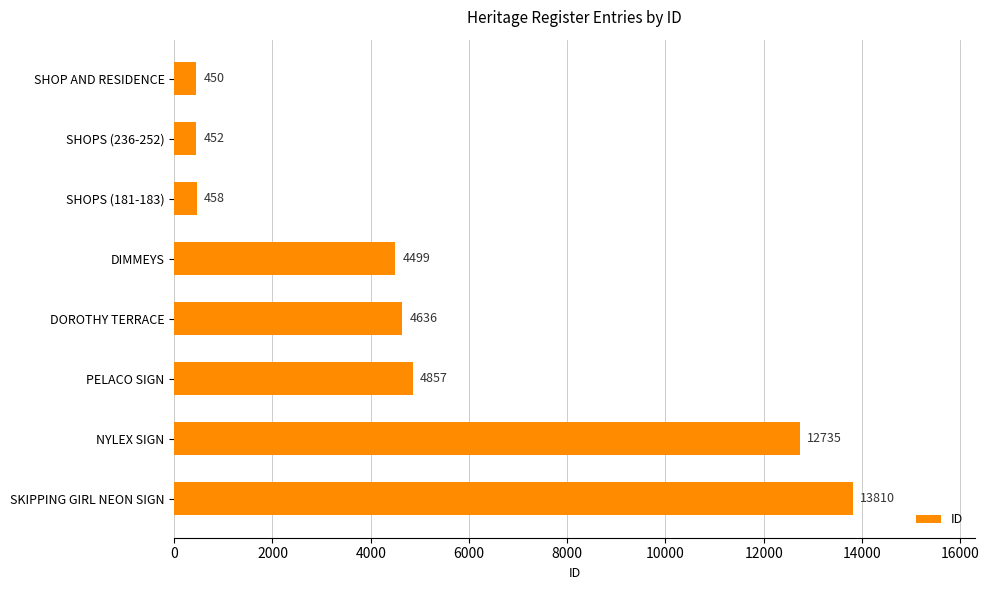

What is the average value?

5237